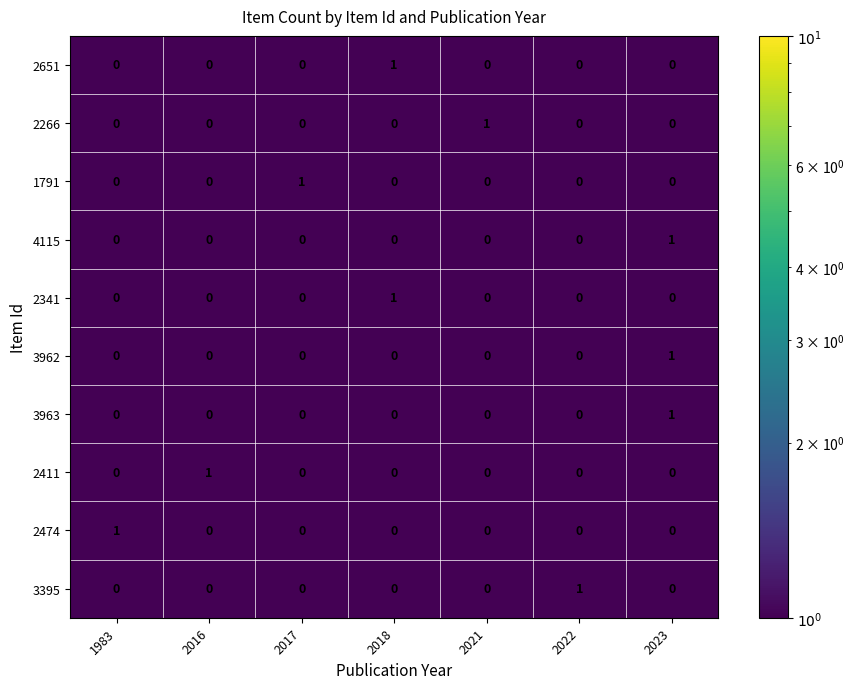

At how many categories does at least one series exceed 0?

7